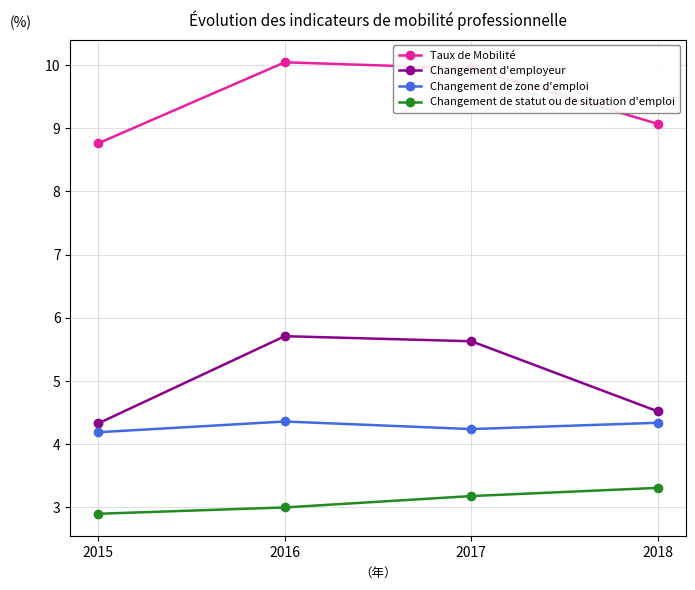

What is the value of the Changement de statut ou de situation d'emploi point at the 4th from the left?

3.3